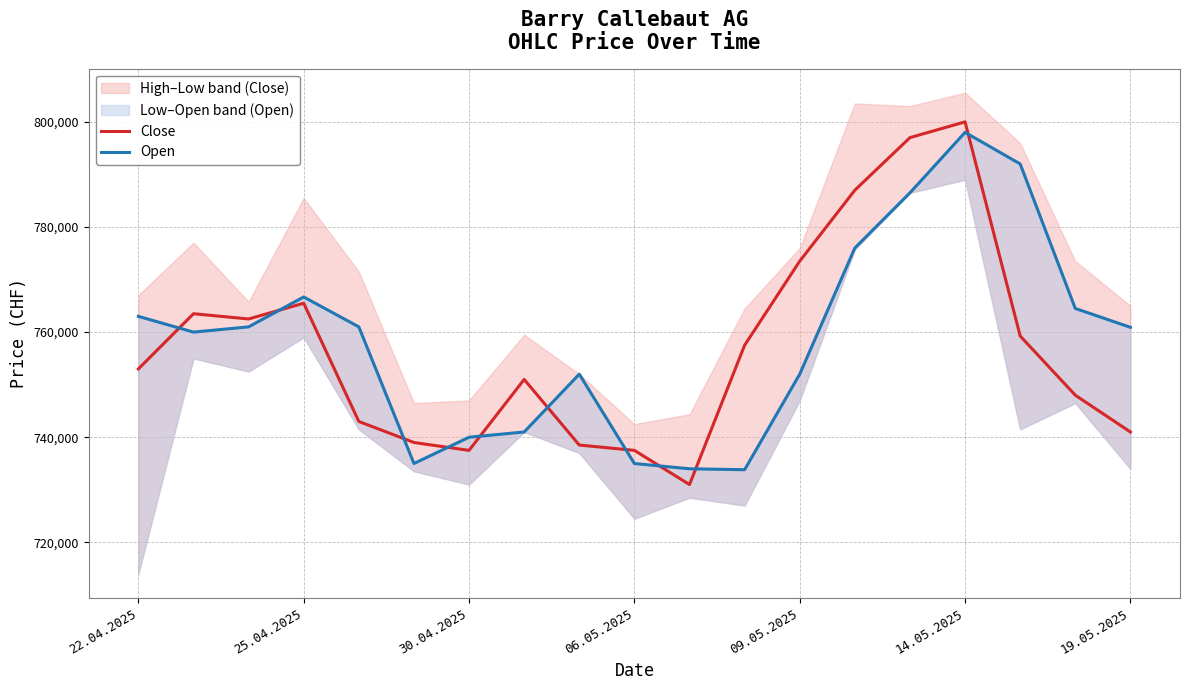

What is the highest value of the Close series?

800000